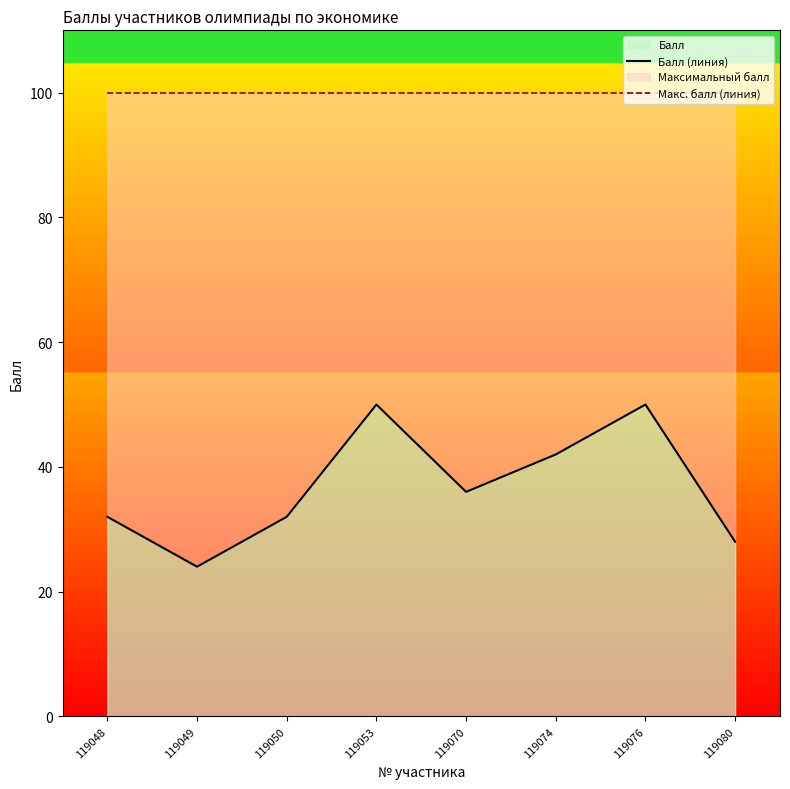

Rank the series by their maximum value, from lowest to highest.

Балл (линия), Макс. балл (линия)